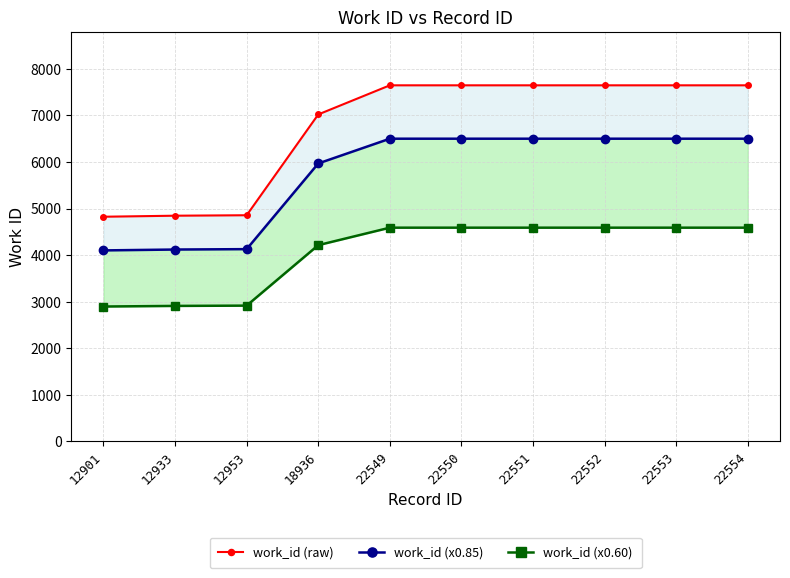

True or false: work_id (x0.85) and work_id (raw) intersect in this chart.

False